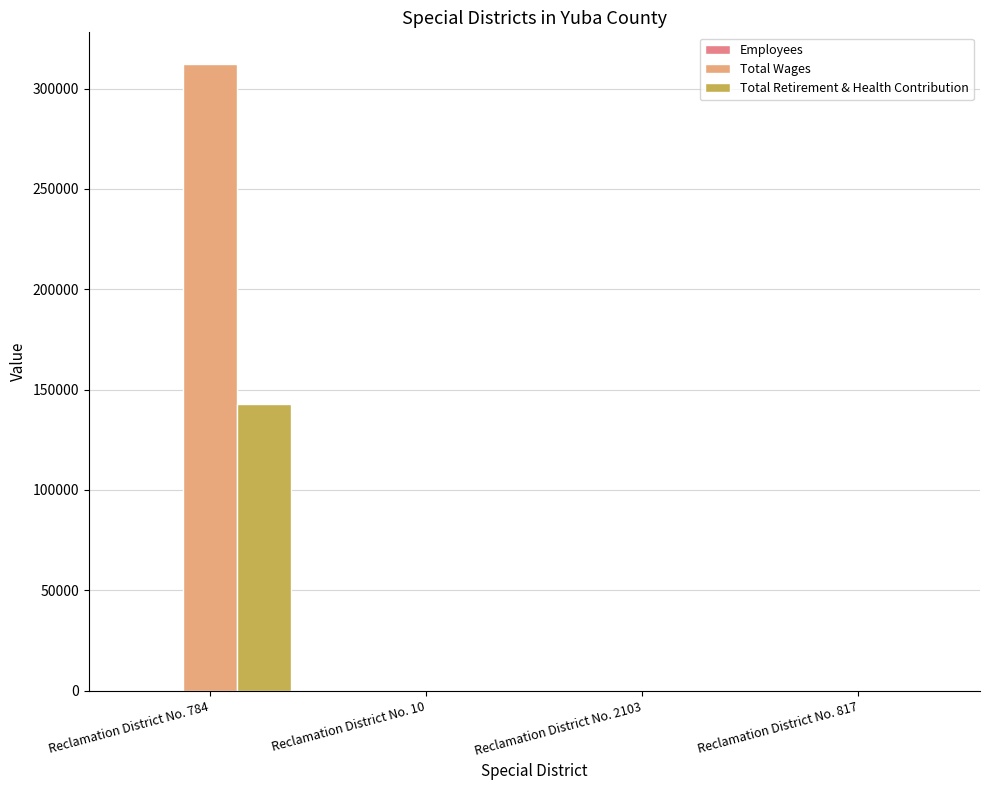

What is the greatest value displayed?

312400